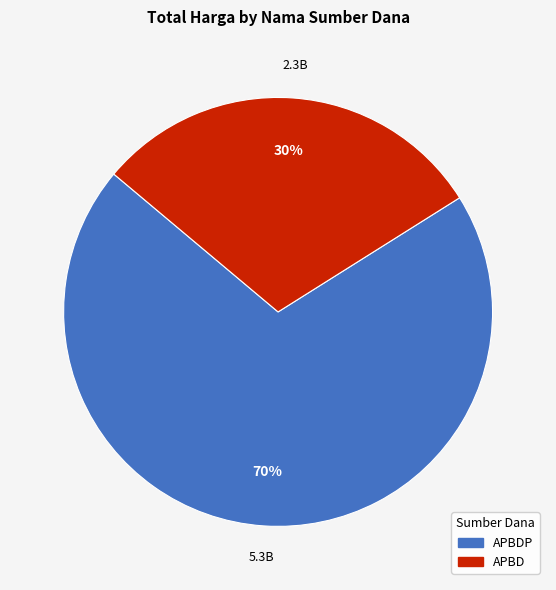

Is there a majority slice in this chart?

Yes